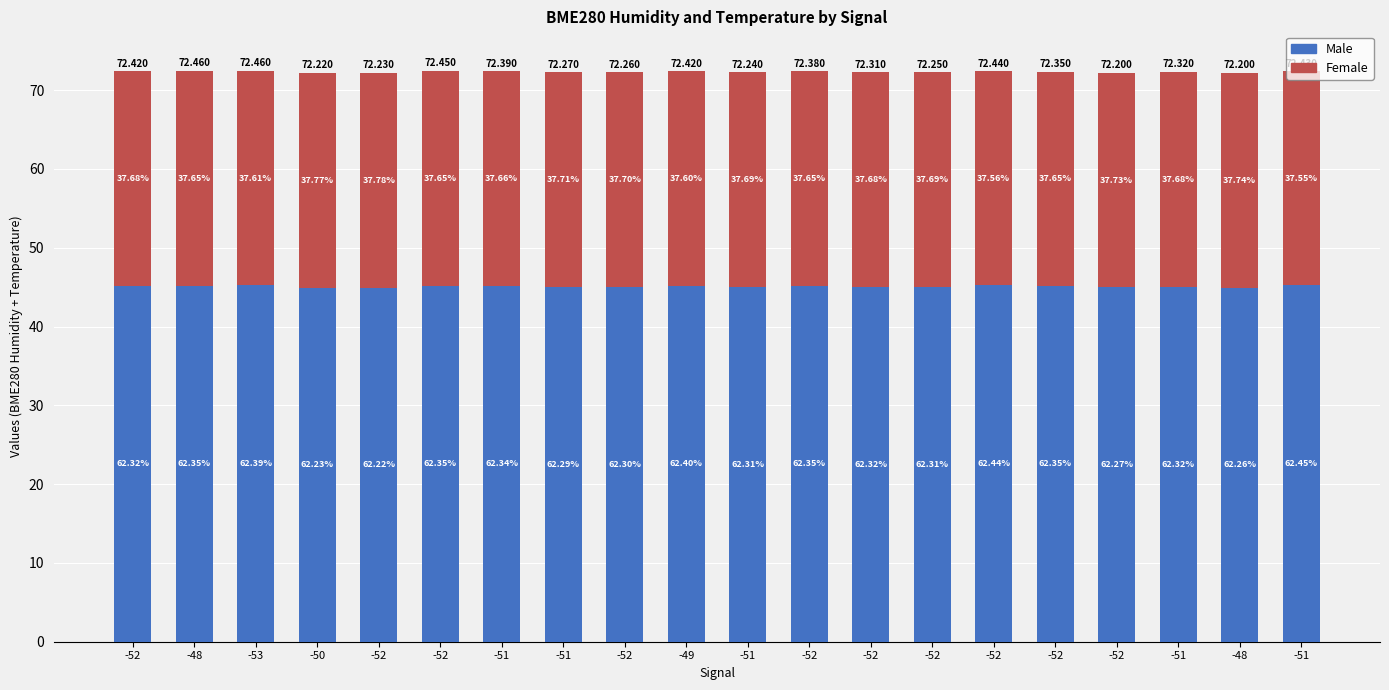

What is the value of the Male bar at the 13th from the left?

45.1